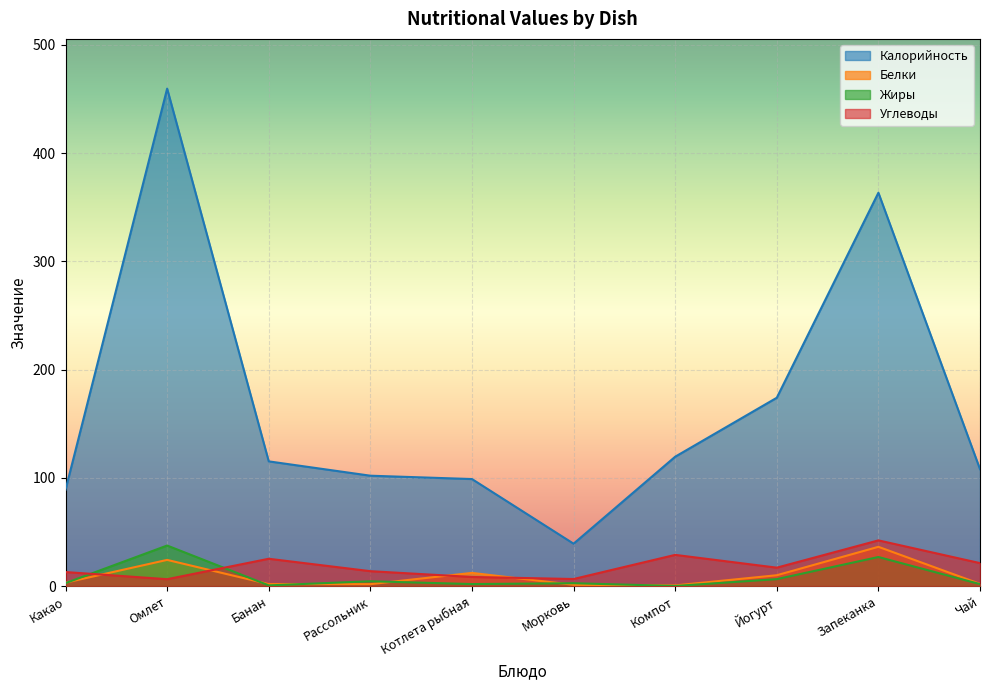

At how many categories does at least one series exceed 228?

2